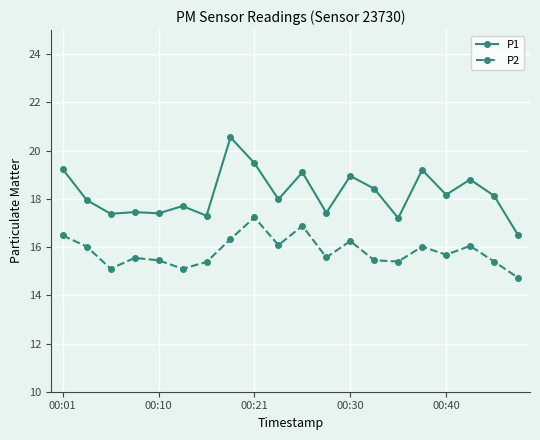

True or false: P1 has more than 1 interior local peaks.

True